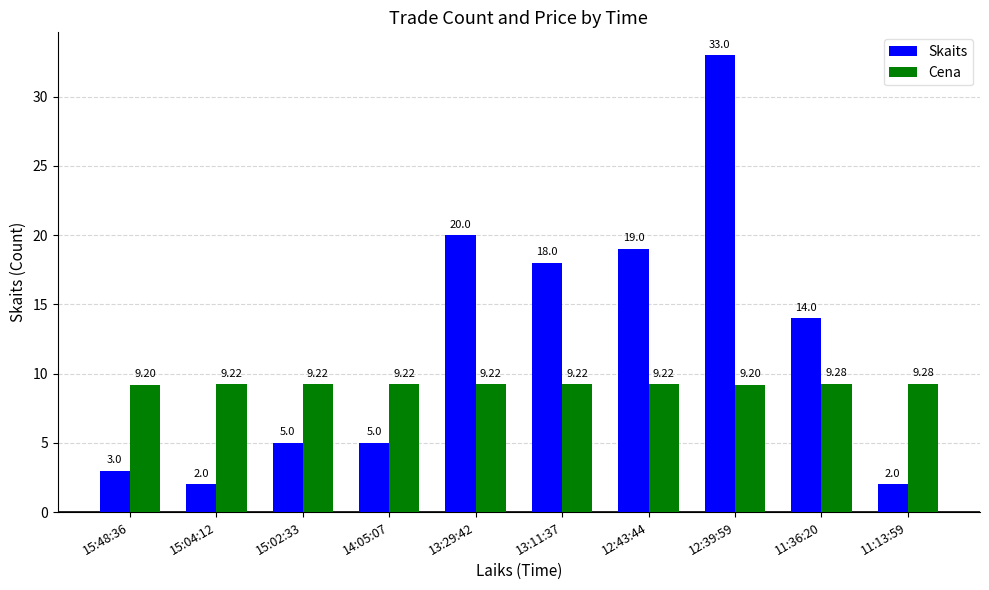

What is the difference between the highest and lowest values at 11:13:59?

7.3